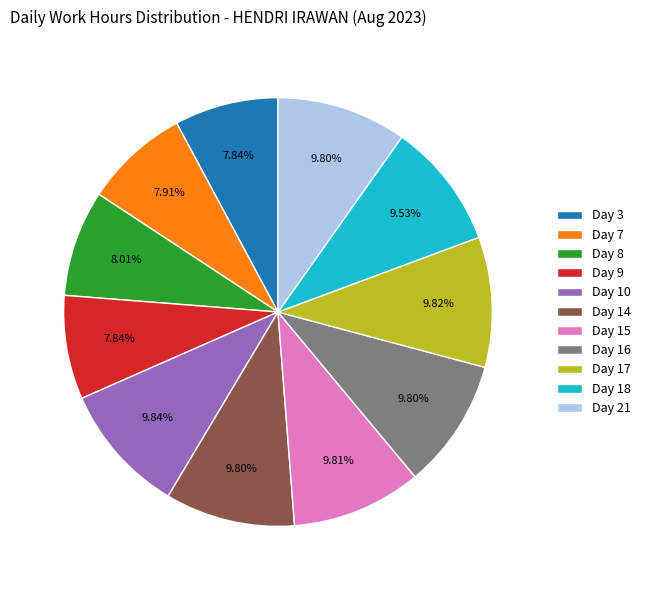

Approximately how many times larger is the value at Day 21 compared to Day 14?

1.0